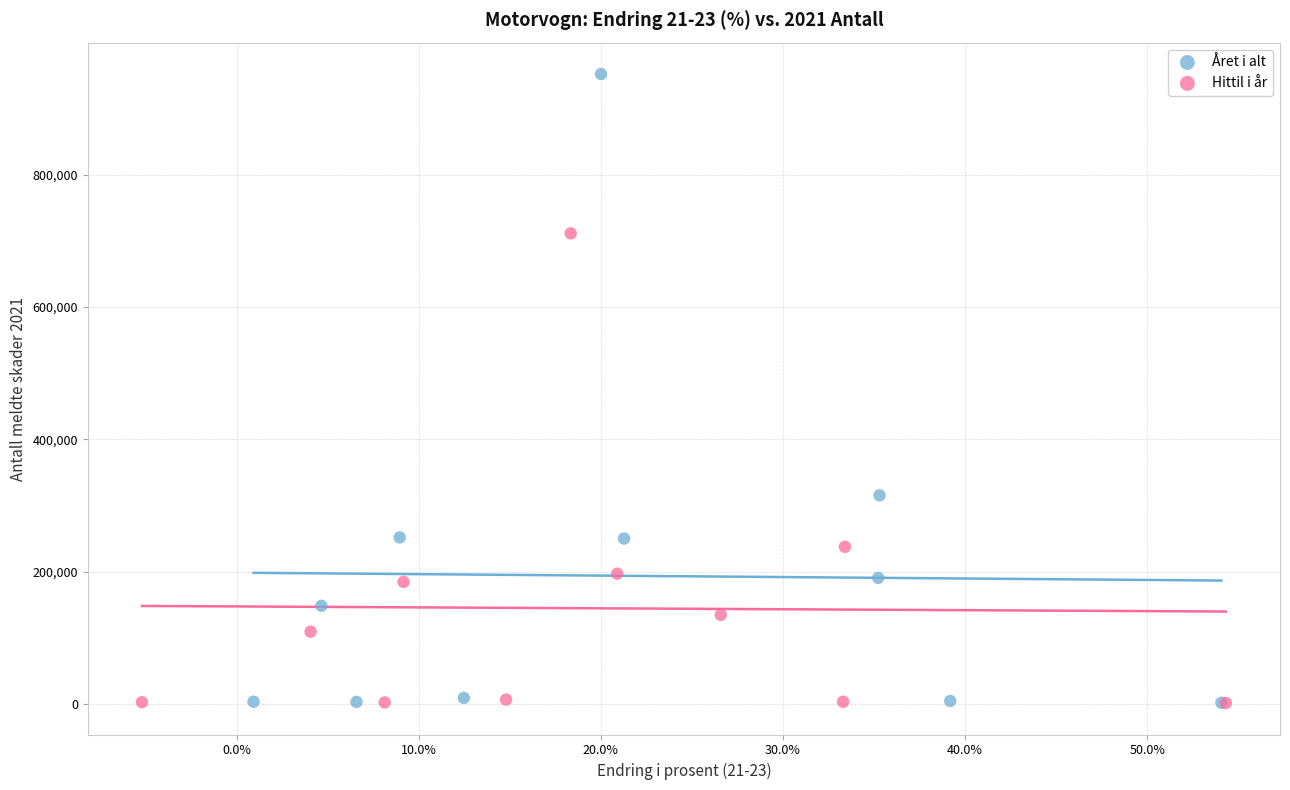

What are all the series names shown in the legend?

Året i alt, Hittil i år